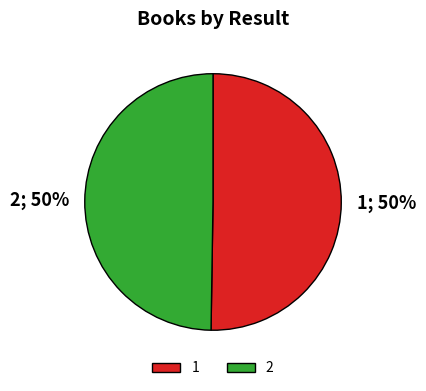

What percentage is the 2 slice, to the nearest percent?

50%